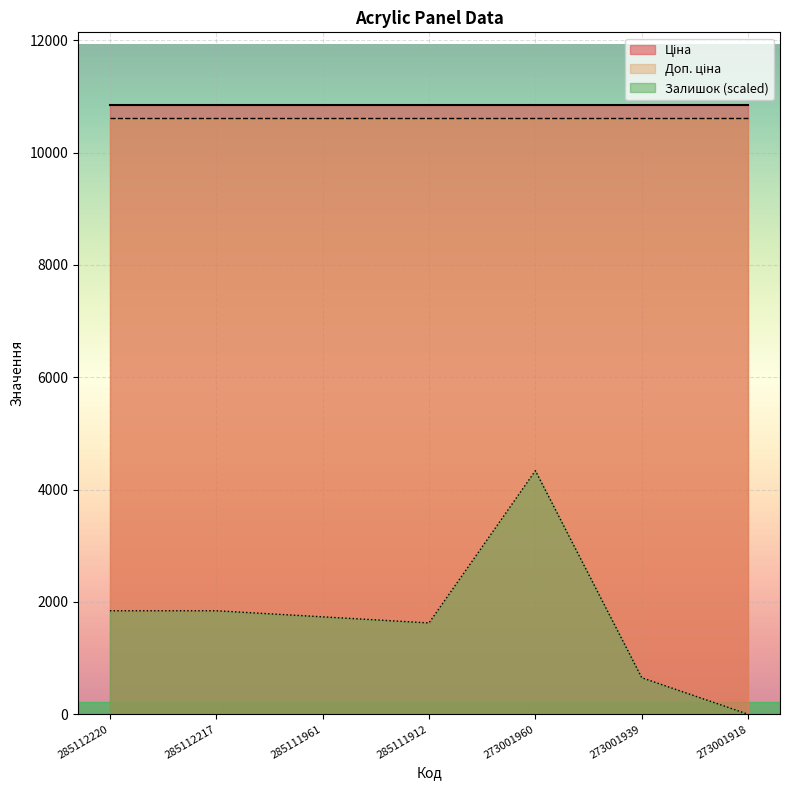

True or false: Ціна and Доп. ціна cross at least once.

False